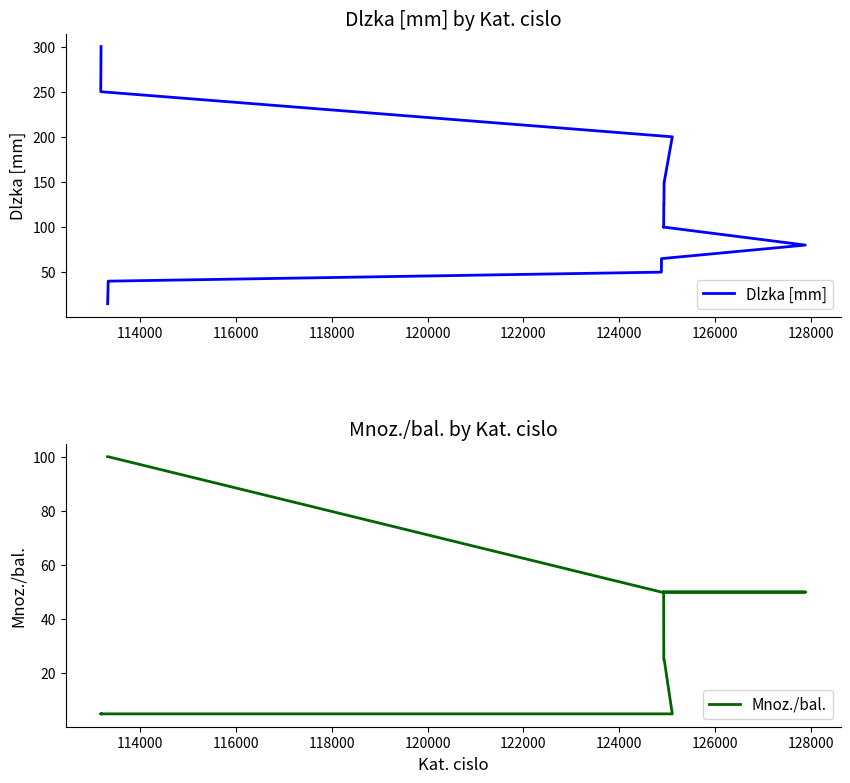

What is the total value across all series at 118000?

132